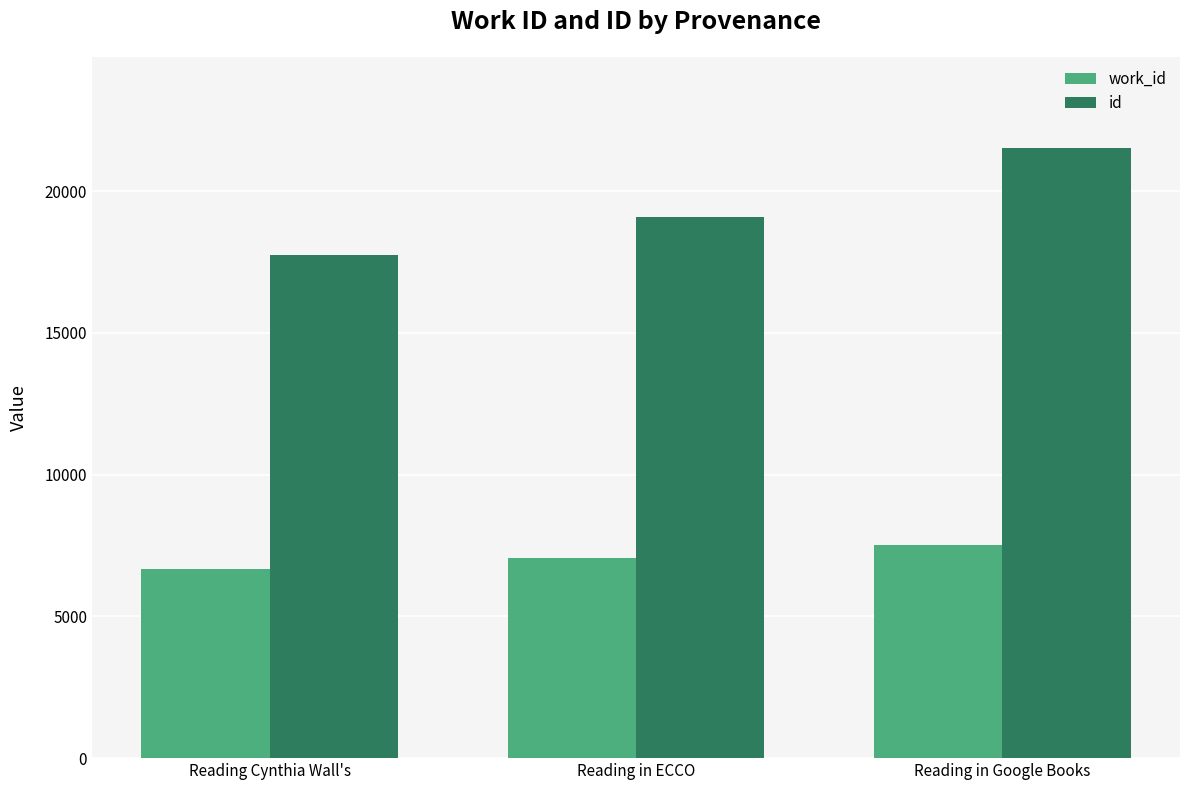

At how many categories does at least one series exceed 7815?

3